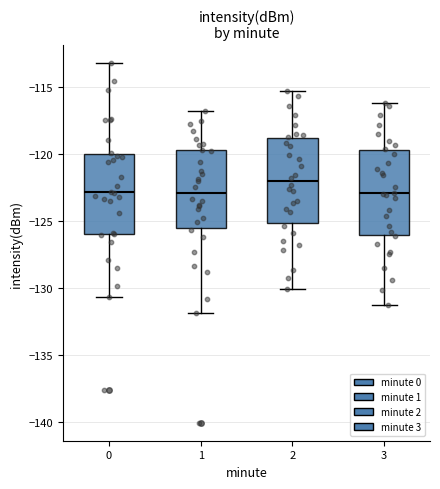

Where does the upper whisker of the box at x = 0 end on the y-axis? The values are not printed on the chart, so give them approximately, as read against the axis.

-113.0